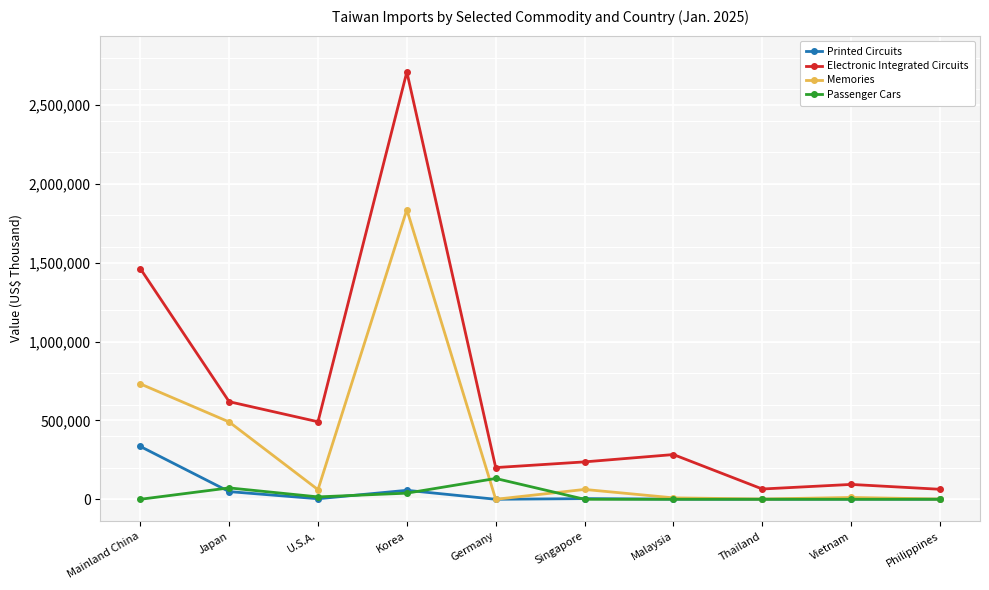

What is the value of the Memories point at the 2nd from the left?

490418